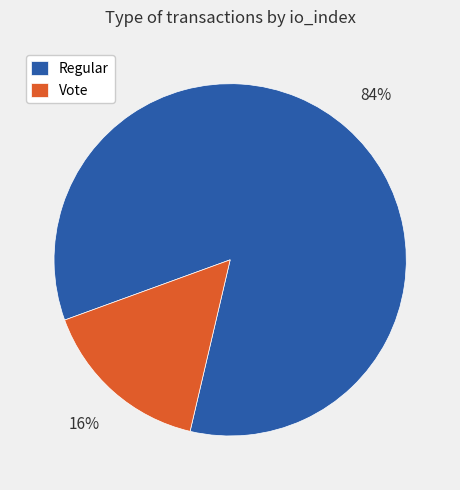

Do Regular and Vote together represent more than half of the pie?

Yes